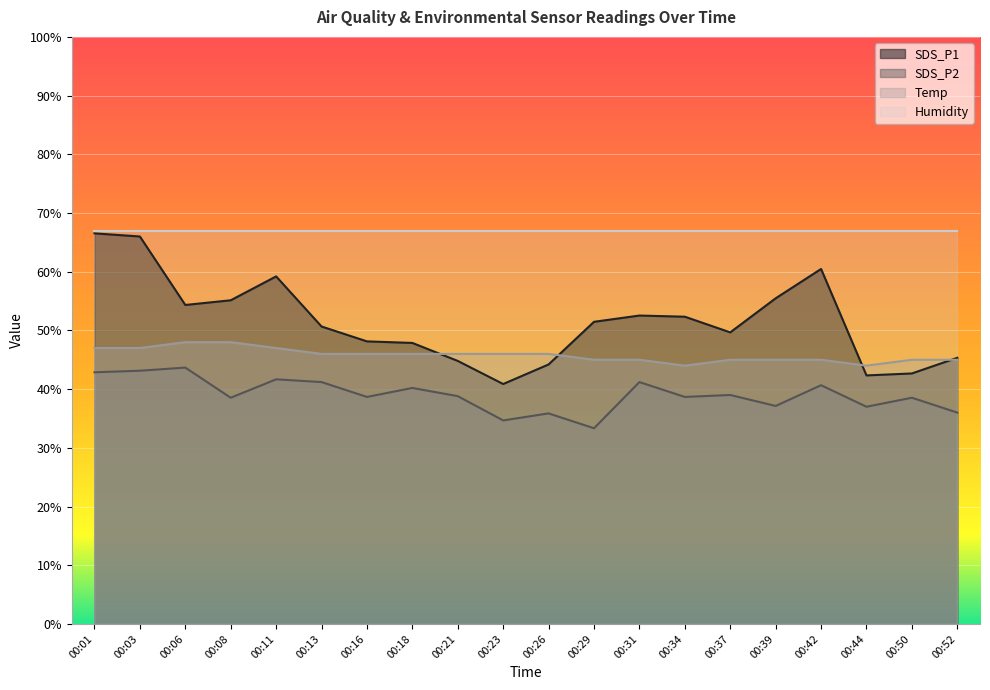

List the labels in order of Temp value, largest first.

00:06, 00:08, 00:01, 00:03, 00:11, 00:13, 00:16, 00:18, 00:21, 00:23, 00:26, 00:29, 00:31, 00:37, 00:39, 00:42, 00:50, 00:52, 00:34, 00:44